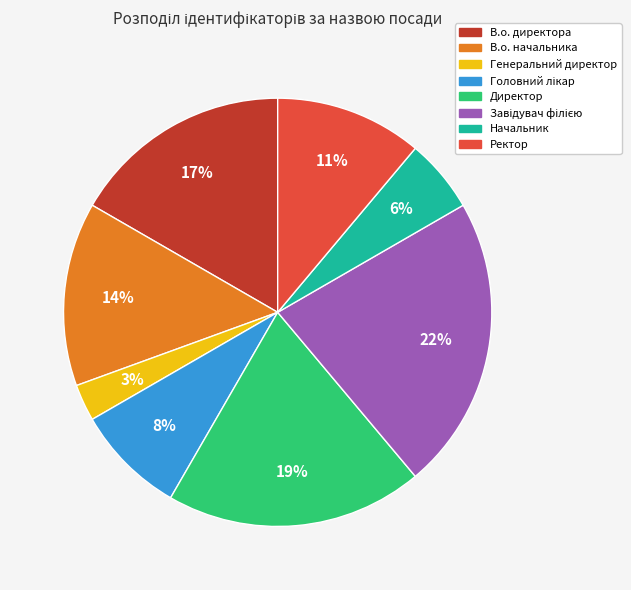

To the nearest percent, what percentage of the pie is В.о. директора?

17%